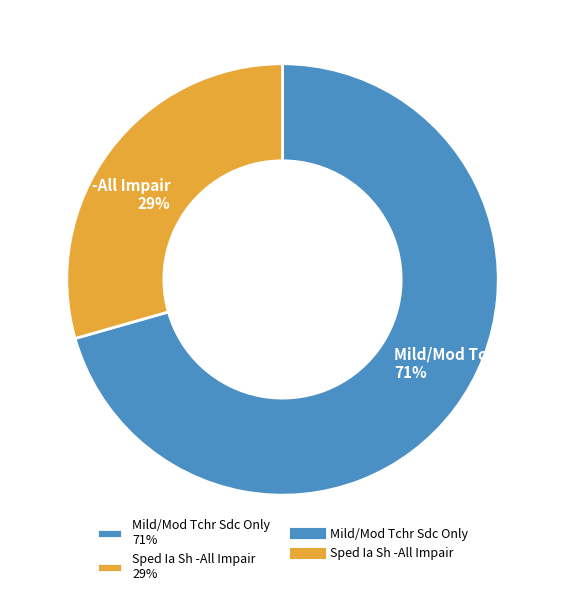

How many segments does this pie chart have?

2